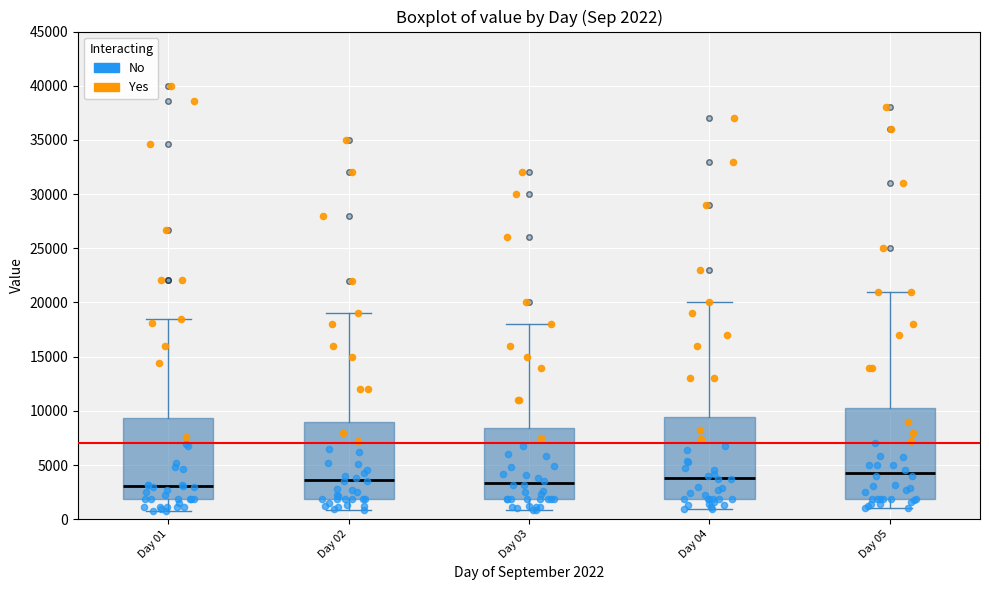

Which box is the tallest, from its lower edge to its upper edge?

Day 05